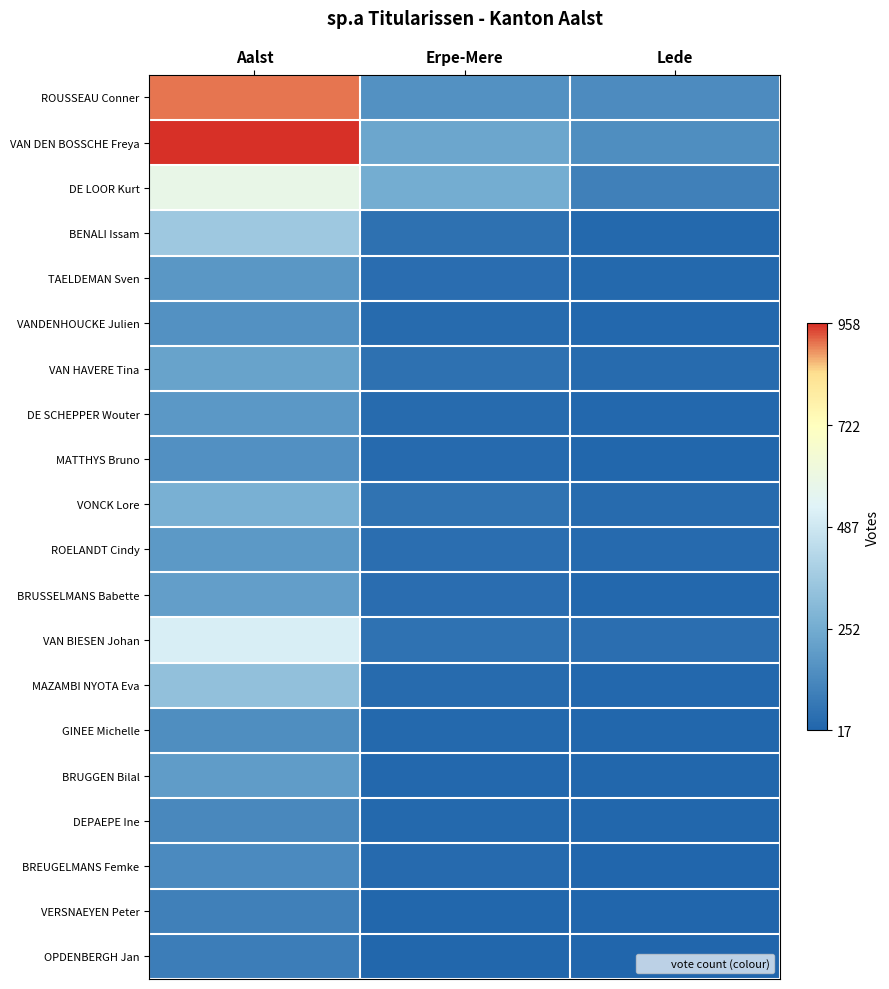

Between Aalst and Erpe-Mere, which is larger?

Aalst